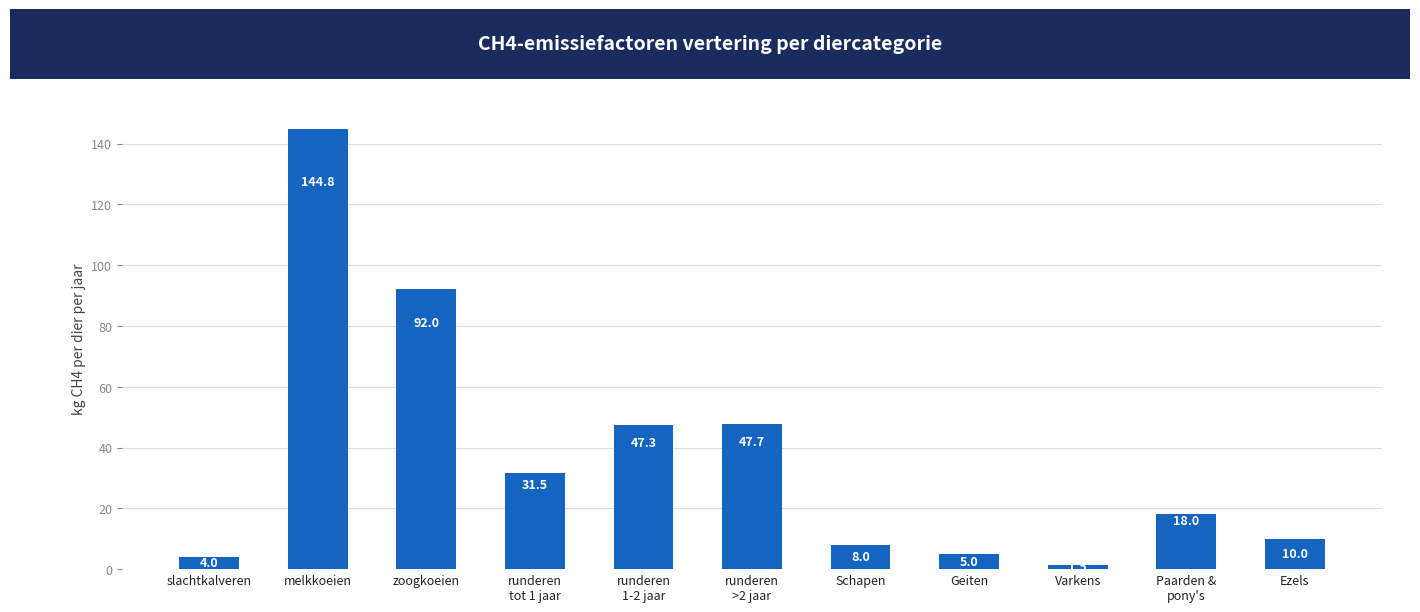

What is the sum of the values at Varkens and zoogkoeien?

93.5